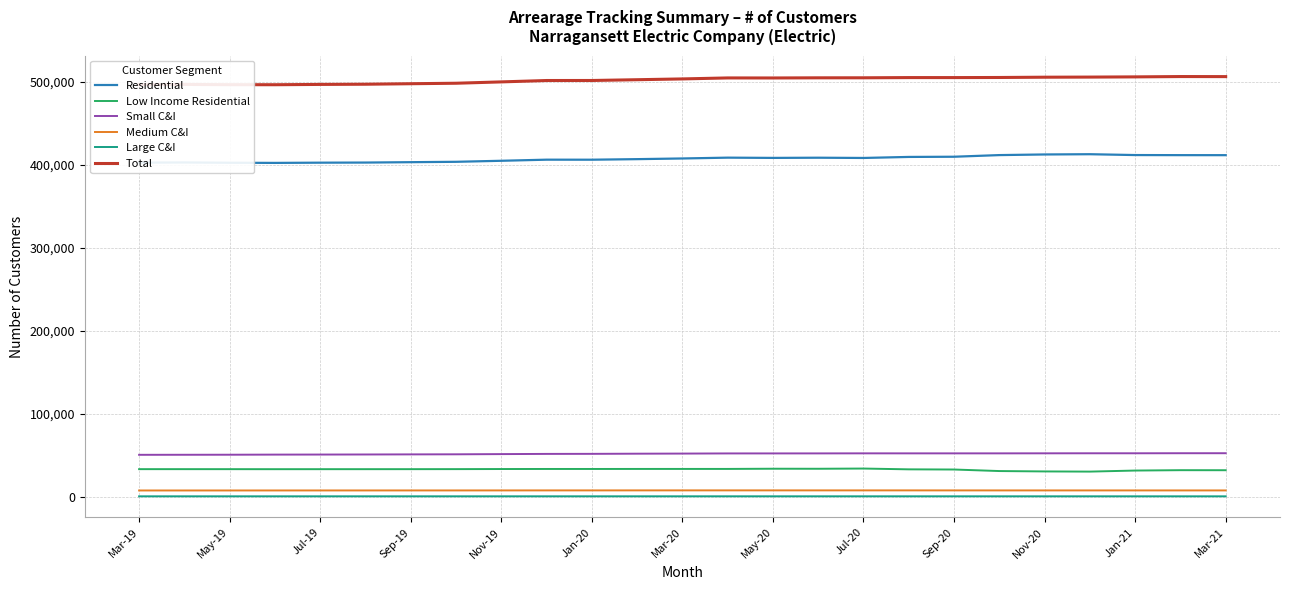

What is the maximum value for Total?

506000